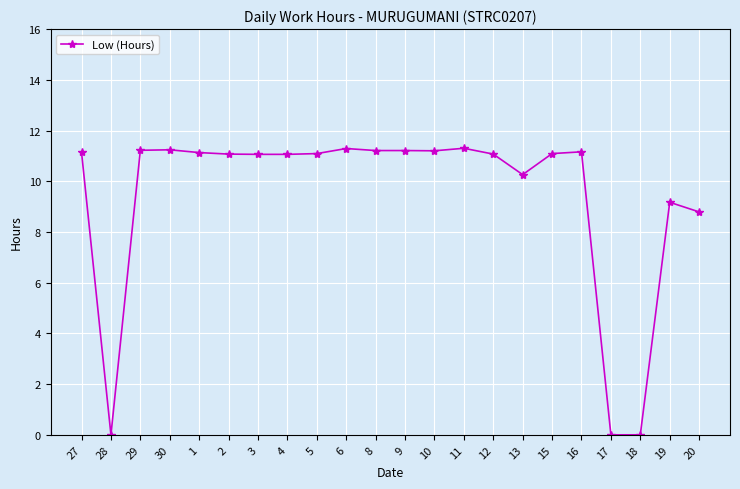

What is the value of the 10th point from the left?

11.3